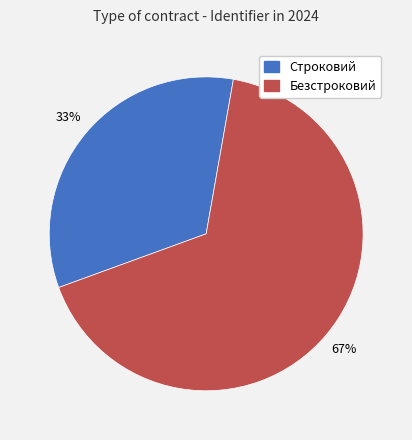

Between Строковий and Безстроковий, which is larger?

Безстроковий